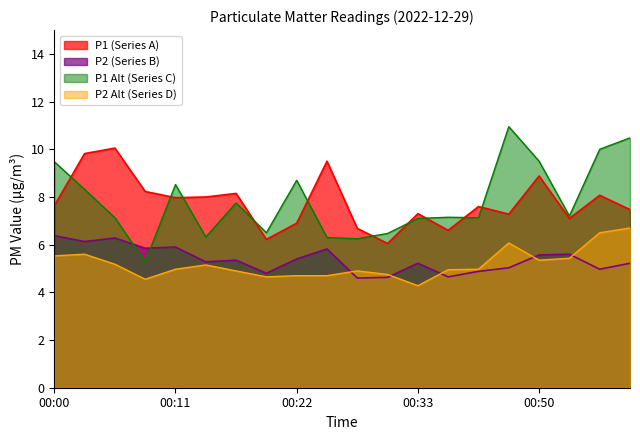

Reading left to right, what are all the values shown in this chart?

P1: 7.6	9.8	10.1	8.2	8.0	8.0	8.2	6.2	6.9	9.5	6.7	6.0	7.3	6.6	7.6	7.3	8.9	7.1	8.1	7.5
P2: 6.4	6.1	6.3	5.8	5.9	5.3	5.3	4.8	5.4	5.8	4.6	4.6	5.2	4.7	4.9	5.0	5.6	5.6	5.0	5.2
P1_upper: 9.5	8.3	7.1	5.3	8.5	6.3	7.8	6.5	8.7	6.3	6.2	6.5	7.1	7.2	7.1	10.9	9.5	7.2	10.0	10.5
P2_upper: 5.5	5.6	5.2	4.5	5.0	5.2	4.9	4.7	4.7	4.7	4.9	4.8	4.3	5.0	5.0	6.1	5.3	5.4	6.5	6.7